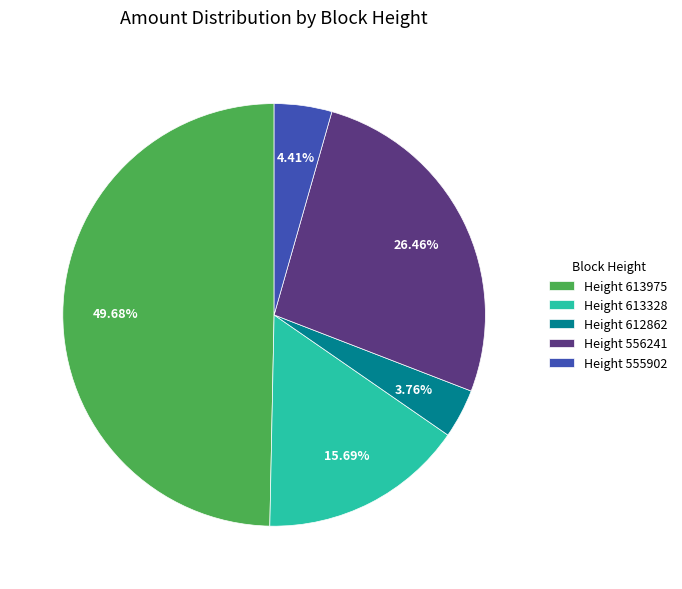

Which slice is the smallest?

Height 612862